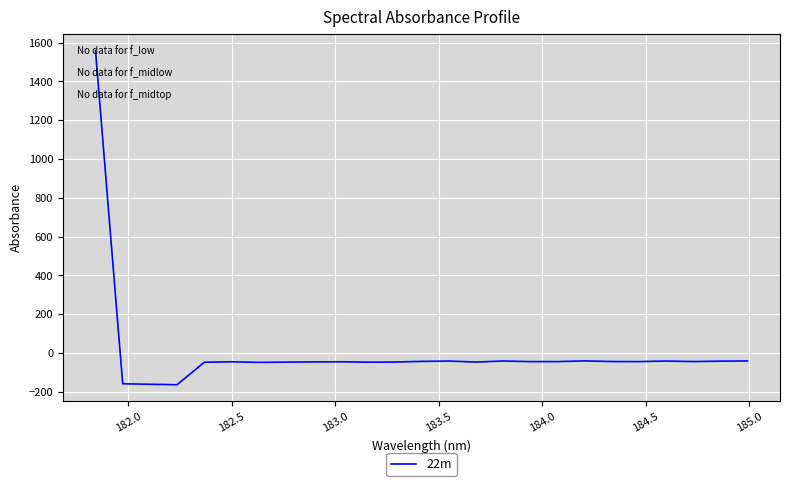

What is the smallest value displayed?

-162.7